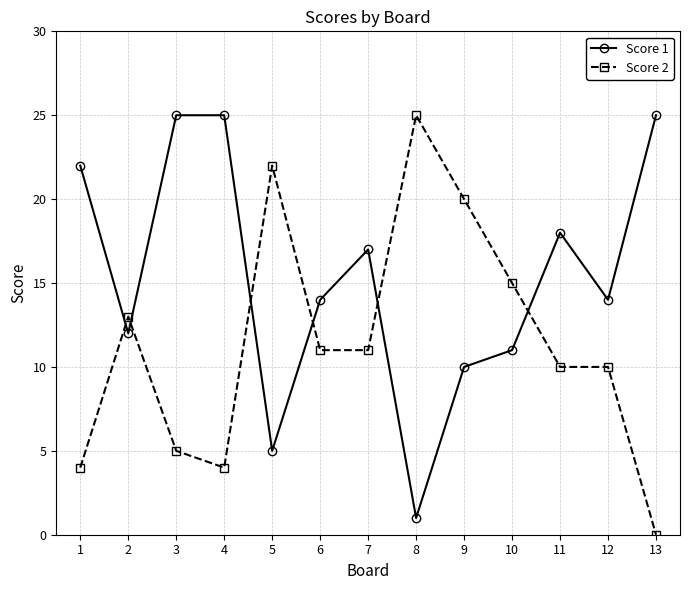

Which series changed the most between 11 and 13?

Score 2